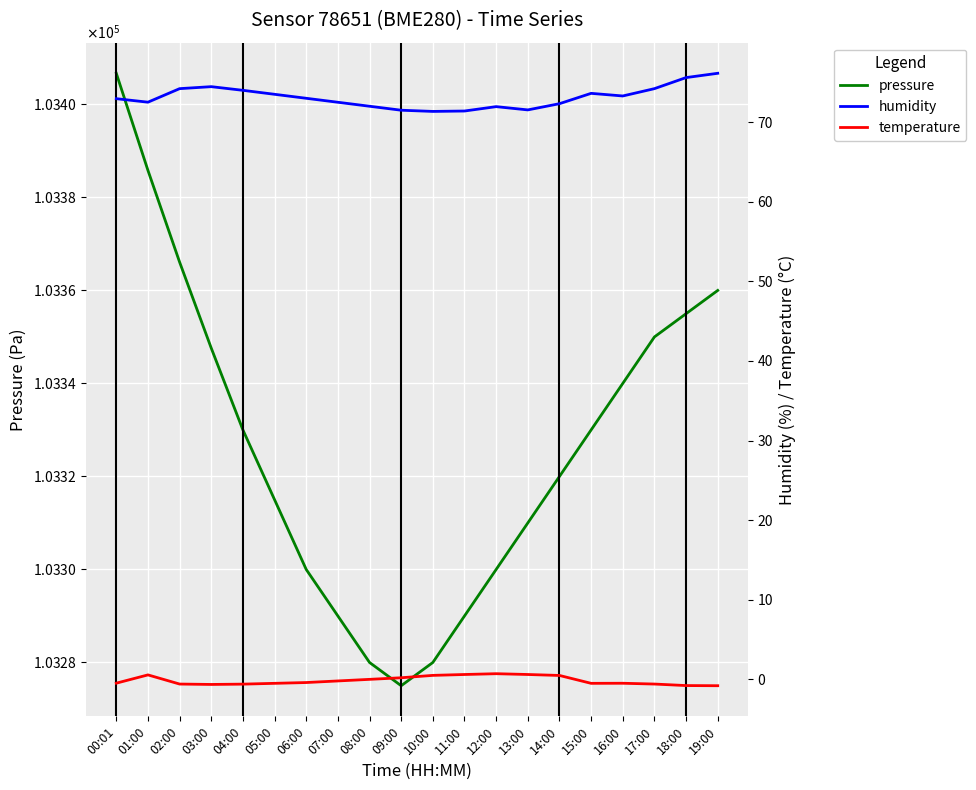

What is the sum of the temperature values at 12:00 and 16:00?

0.2